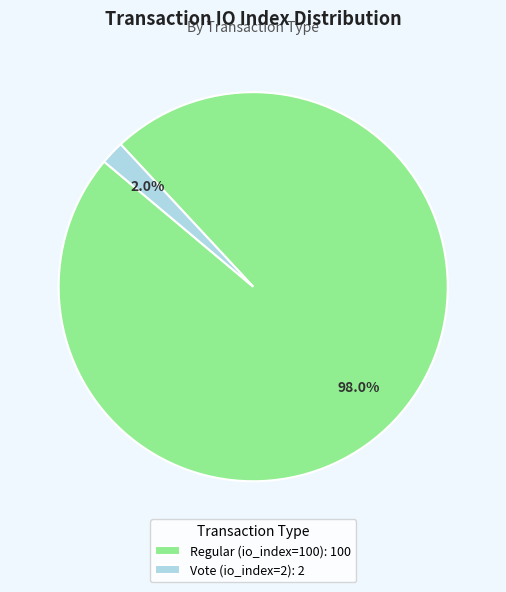

Is there a majority slice in this chart?

Yes